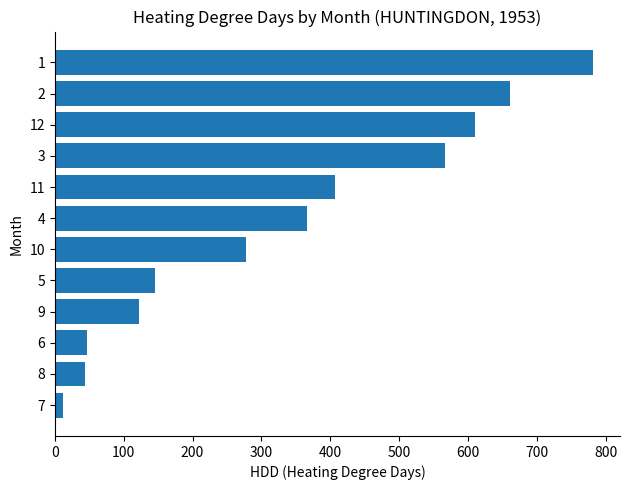

What is the value of the 3rd bar from the top?

610.1